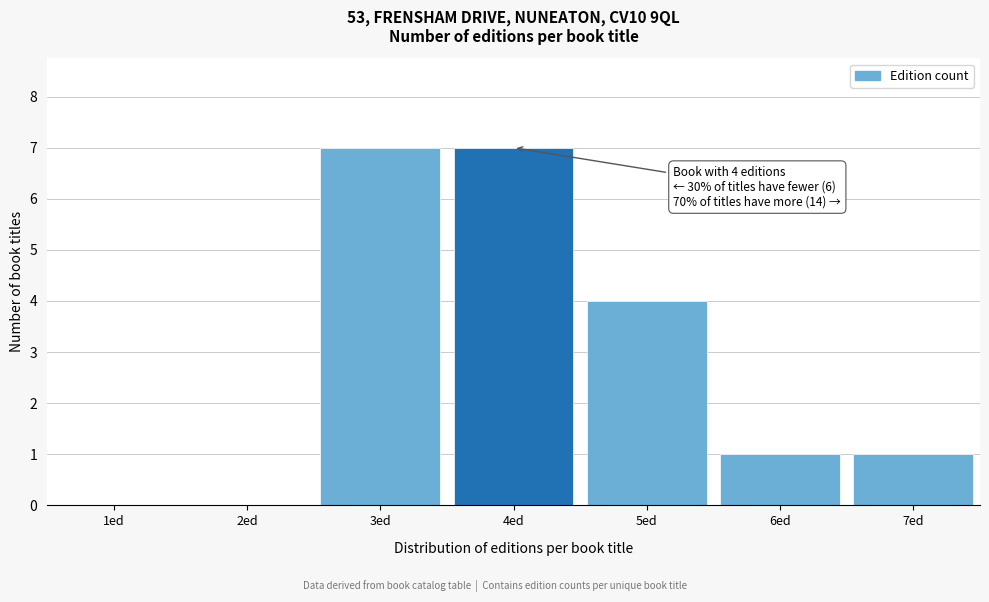

What is the sum of the values at 3ed and 2ed?

7